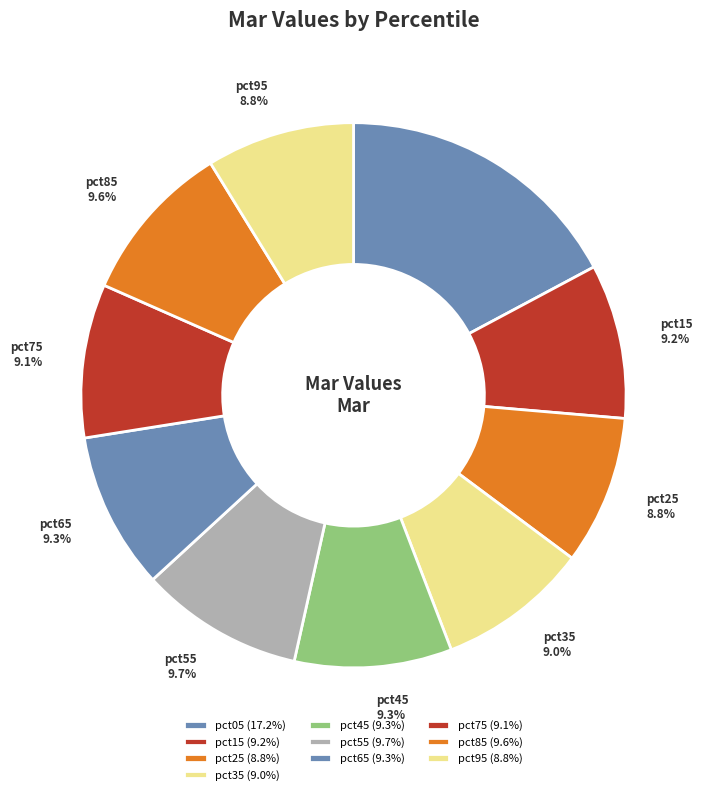

Does pct75 account for over 50% of the chart?

No